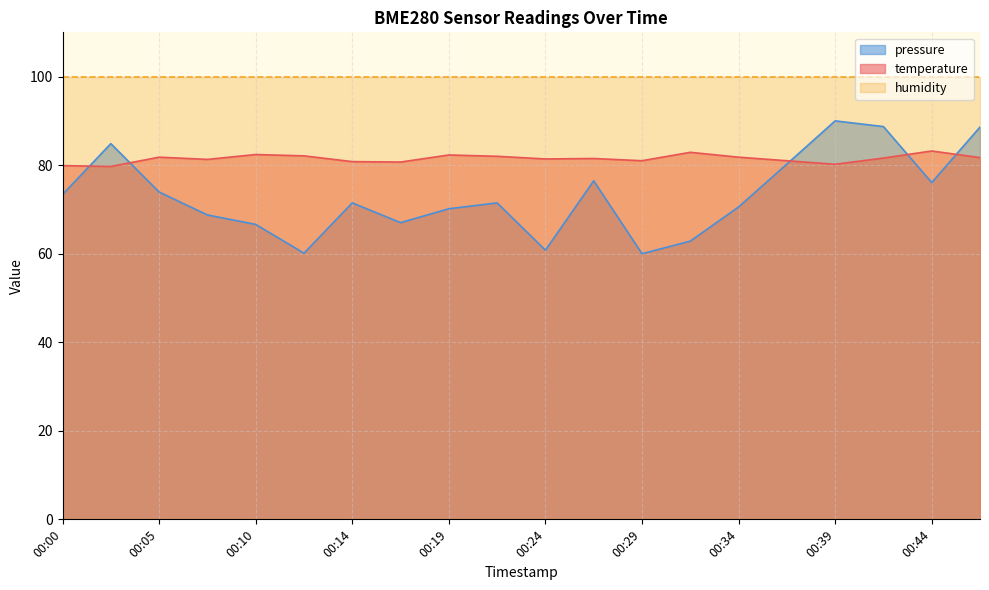

What is the difference between the second highest and minimum values in the pressure_norm series?

28.7